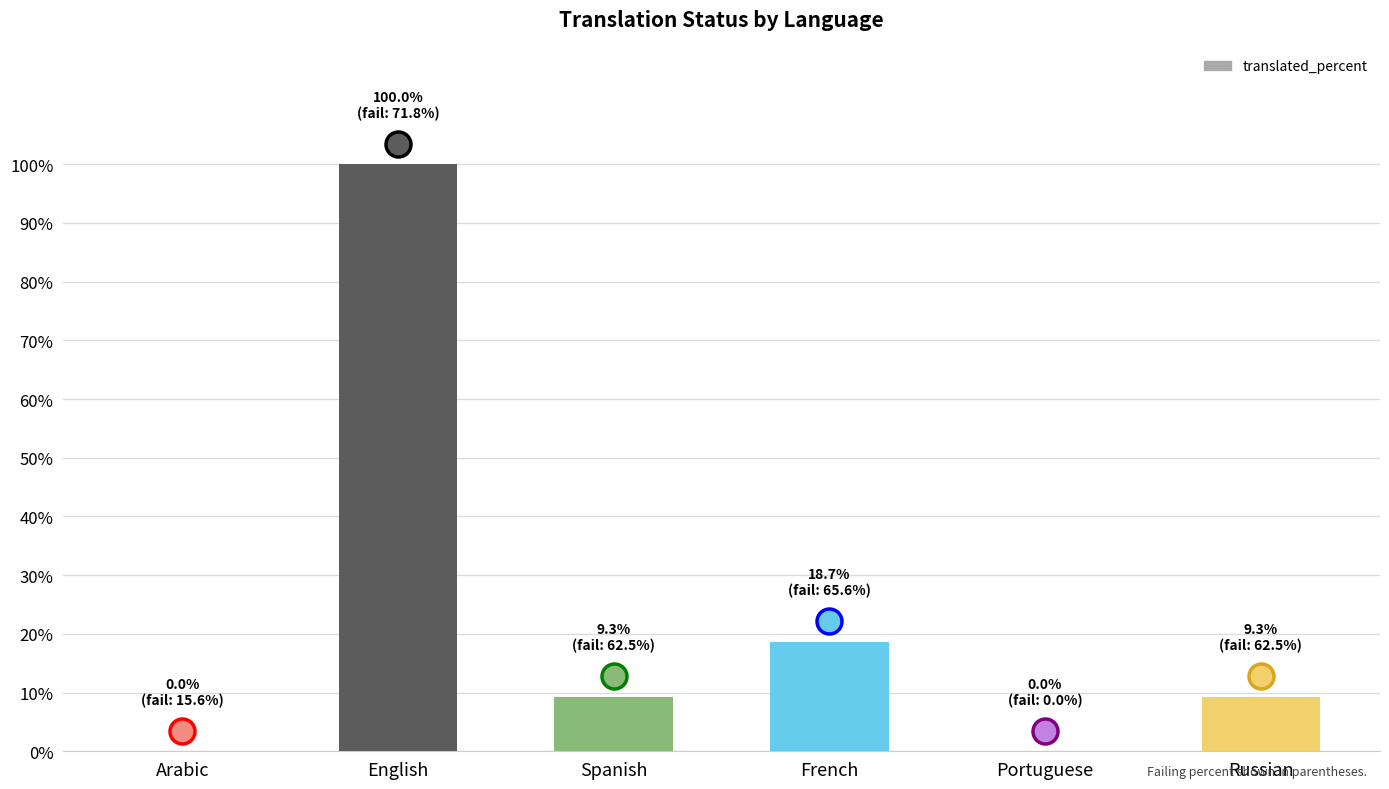

Where is the data nearest to the value 50?

French